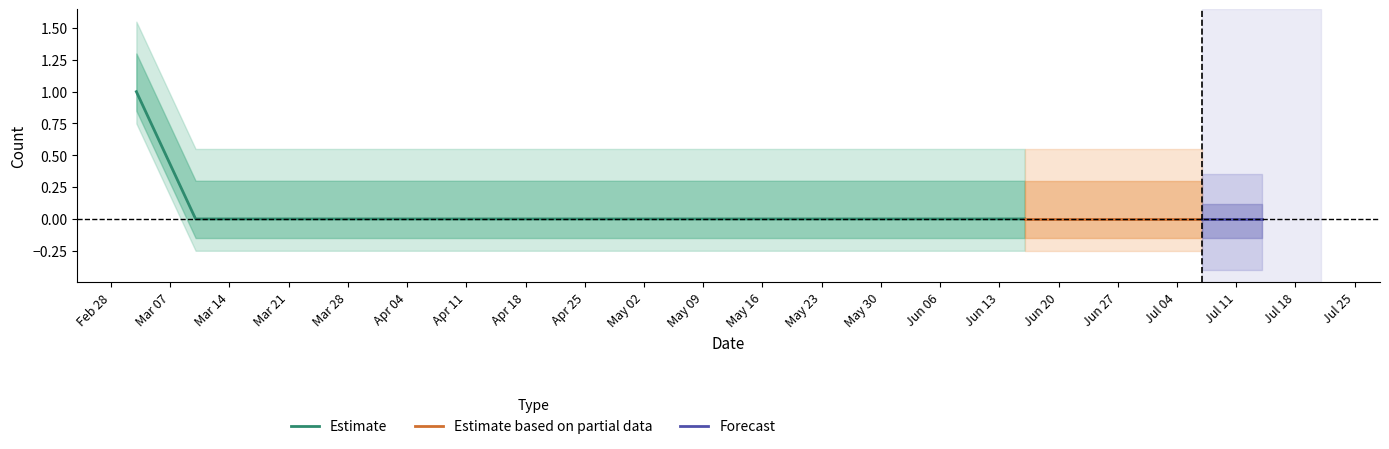

Reading left to right, list all the values displayed in this chart.

1	0	0	0	0	0	0	0	0	0	0	0	0	0	0	0	0	0	0	0